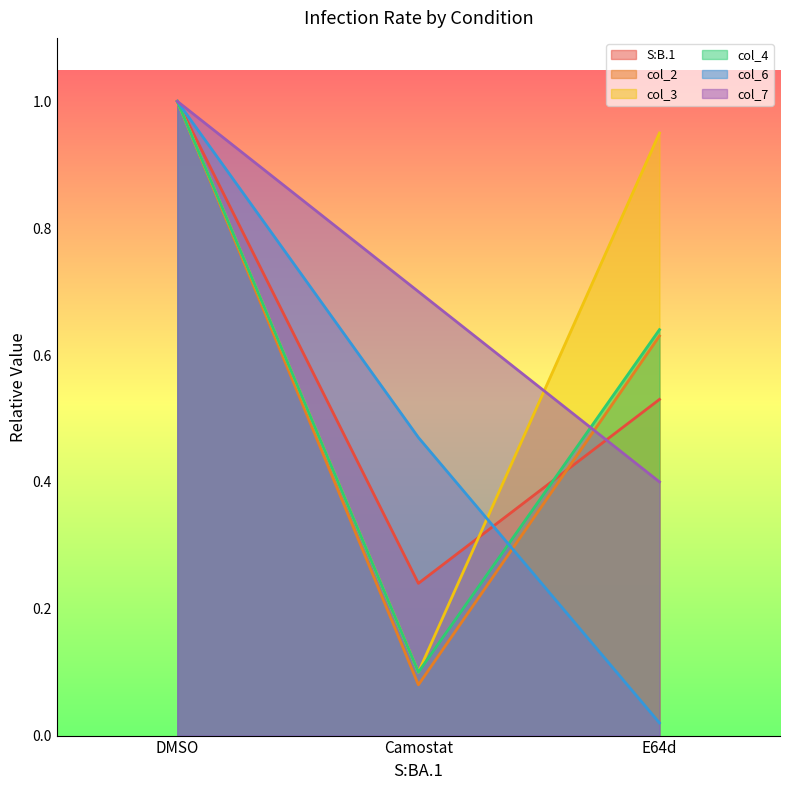

At which label is col_7 closest to 0?

E64d